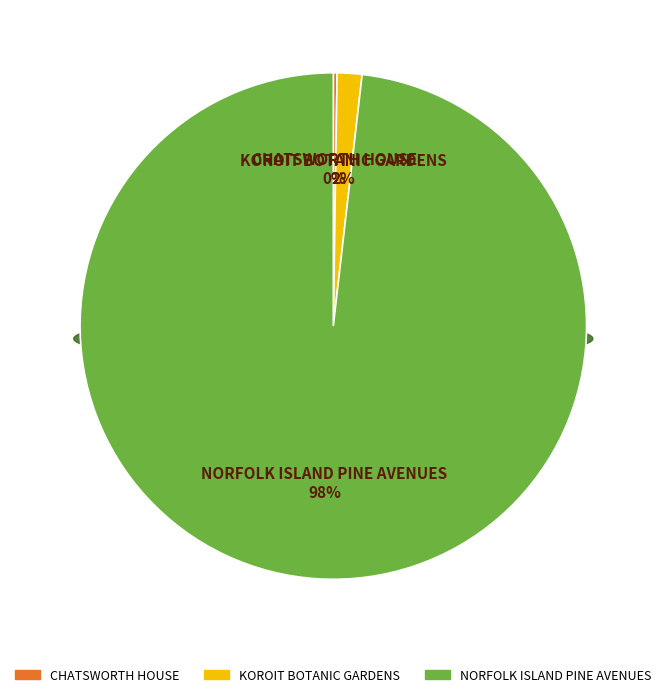

The NORFOLK ISLAND PINE AVENUES slice represents 98% of the pie. True or false?

True